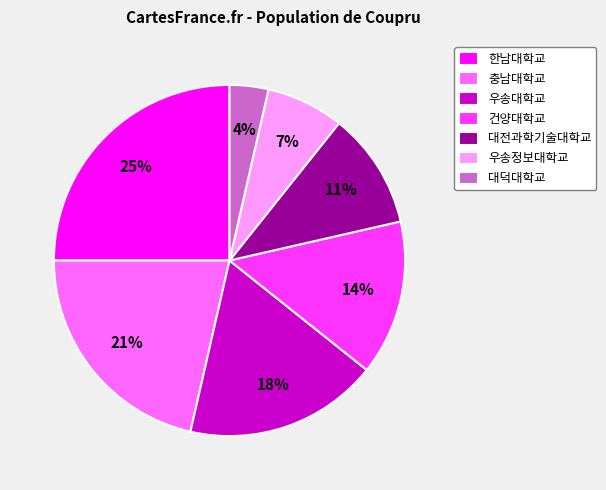

Rank the categories by value from lowest to highest.

대덕대학교, 우송정보대학교, 대전과학기술대학교, 건양대학교, 우송대학교, 충남대학교, 한남대학교